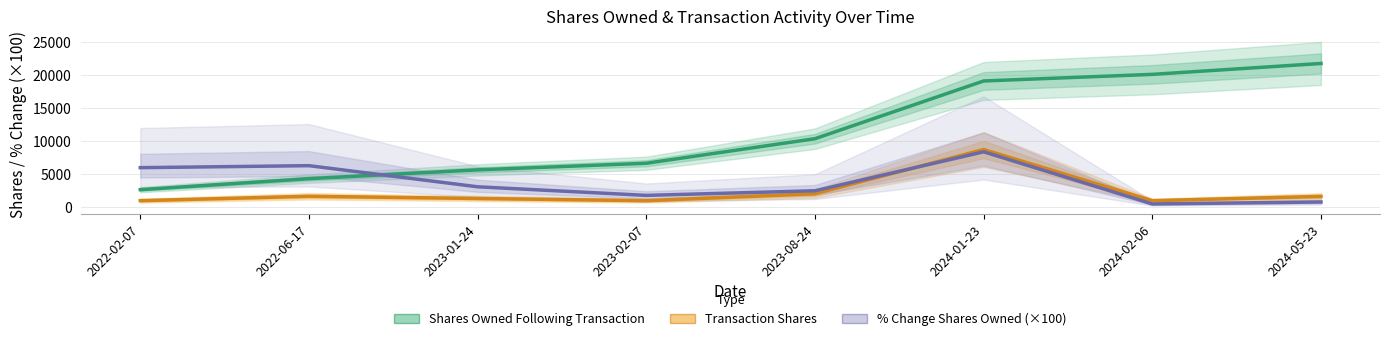

Reading right to left, transcribe all the data shown in this chart.

Shares Owned Following Transaction: 2024-05-23=21780	2024-02-06=20130	2024-01-23=19130	2023-08-24=10385	2023-02-07=6666	2023-01-24=5666	2022-06-17=4333	2022-02-07=2666
Transaction Shares: 2024-05-23=1650	2024-02-06=1000	2024-01-23=8745	2023-08-24=2052	2023-02-07=1000	2023-01-24=1333	2022-06-17=1667	2022-02-07=1000
% Change Shares Owned (×100): 2024-05-23=800	2024-02-06=500	2024-01-23=8400	2023-08-24=2500	2023-02-07=1800	2023-01-24=3100	2022-06-17=6300	2022-02-07=6000